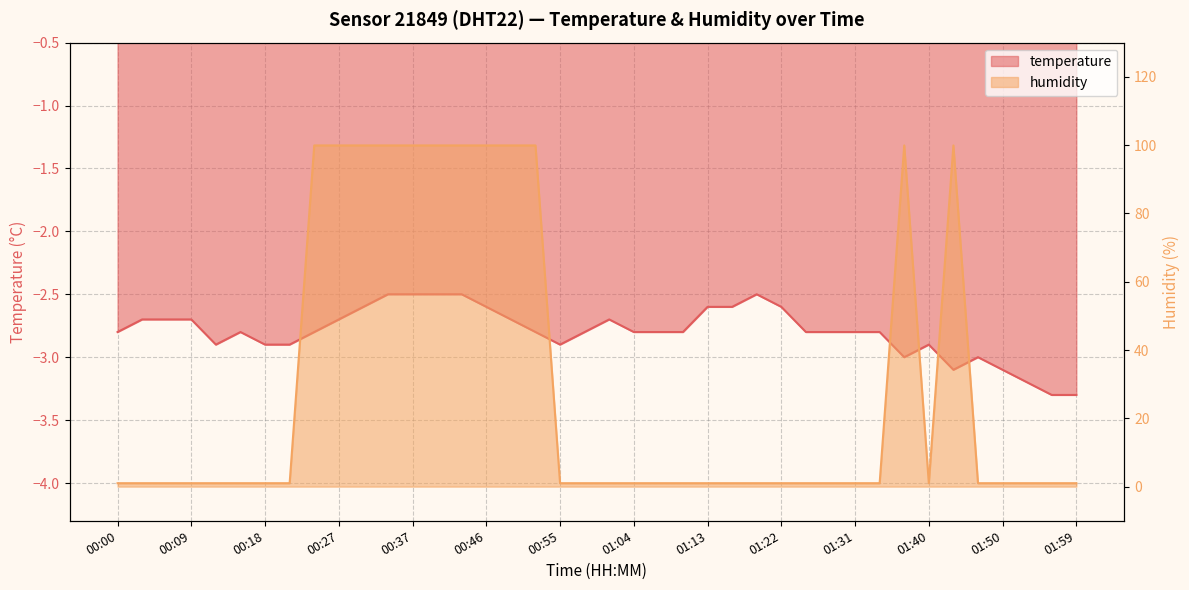

Rank the series by their maximum value, from highest to lowest.

humidity, temperature